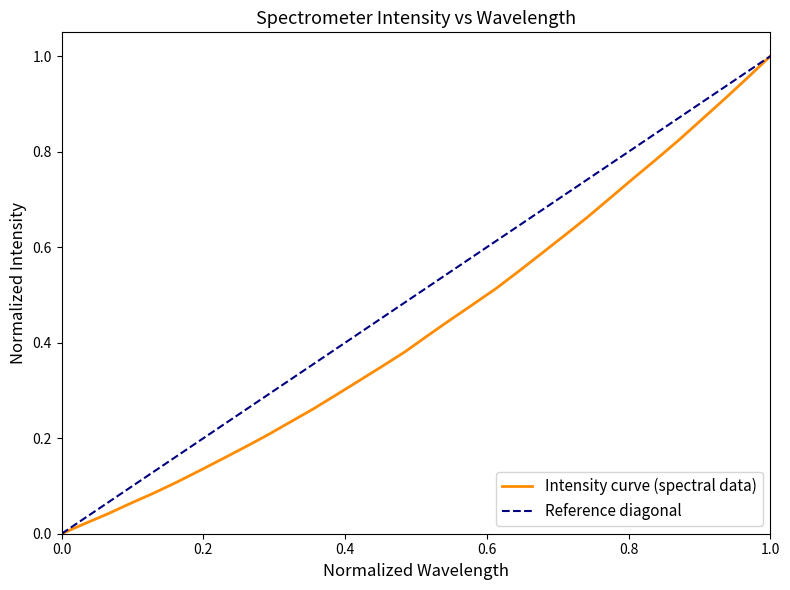

Reading left to right, extract all data points from this chart.

0.0	0.0	0.0	0.1	0.1	0.1	0.1	0.2	0.2	0.2	0.2	0.3	0.3	0.3	0.4	0.4	0.4	0.4	0.5	0.5	0.6	0.6	0.6	0.7	0.7	0.7	0.8	0.8	0.9	0.9	1.0	1.0